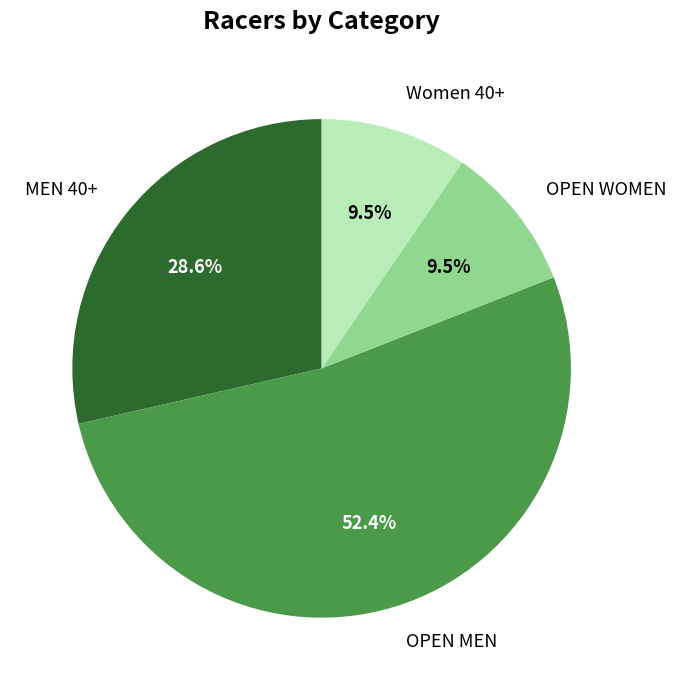

How many segments does this pie chart have?

4